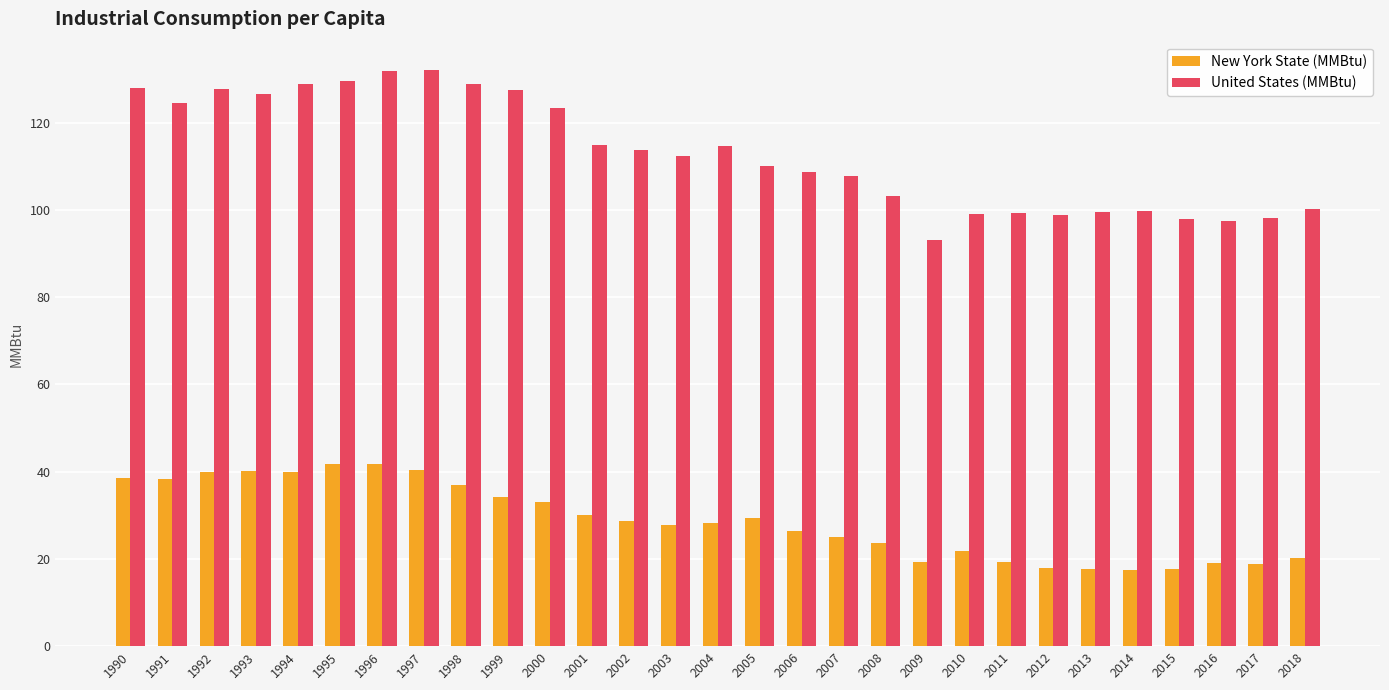

What is the total value across all series at 1994?

168.9